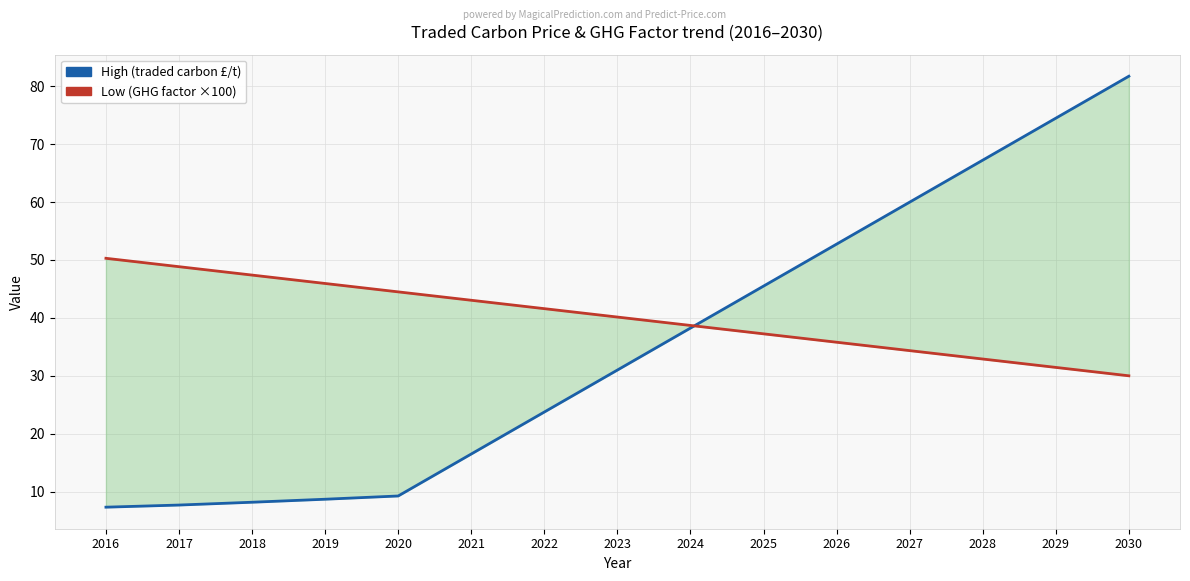

What are all the series names shown in the legend?

High (traded carbon £/t), Low (GHG factor ×100)